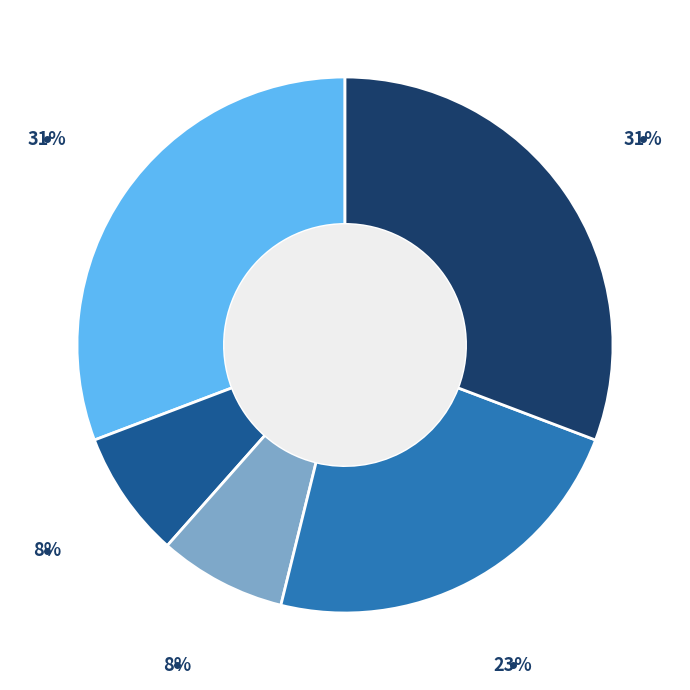

Is there a majority slice in this chart?

No